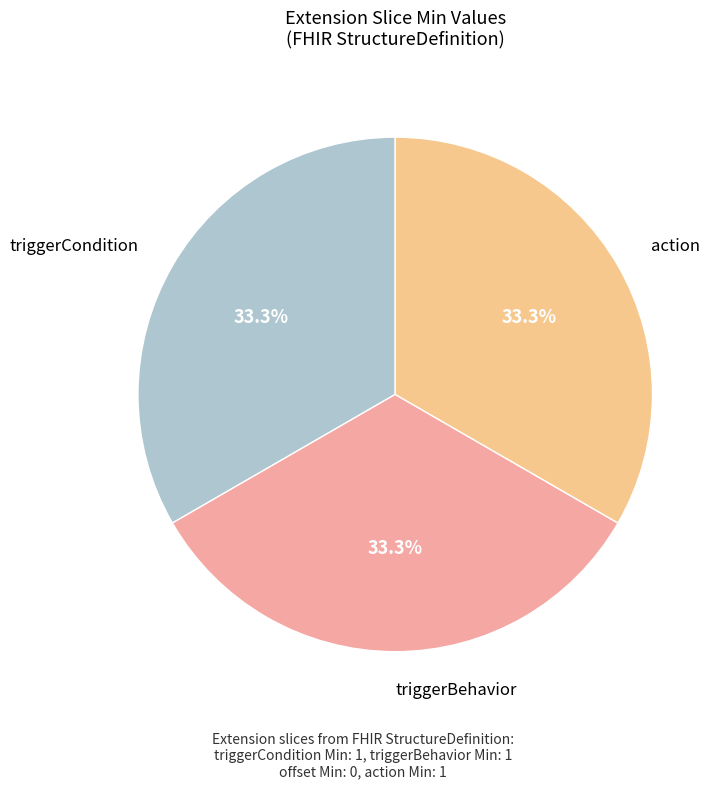

What percentage do triggerBehavior and action together represent?

66.7%